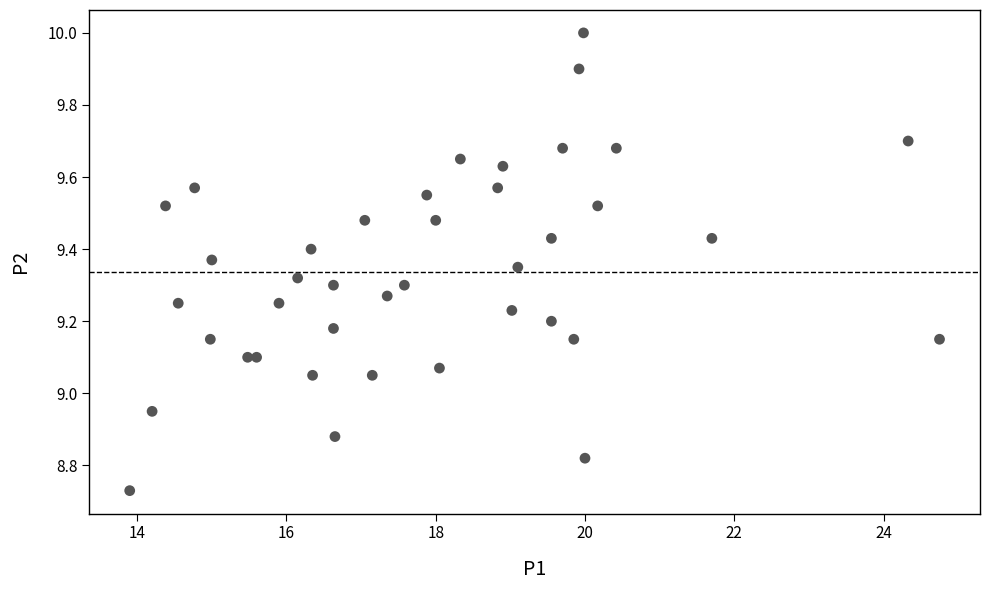

What is the range of Y values (max minus min)?

1.3